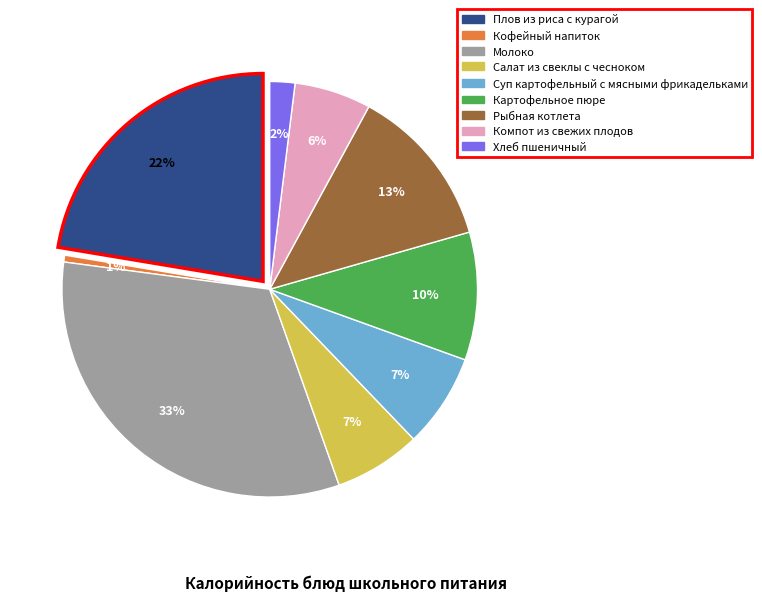

To the nearest percent, what is the average slice percentage?

11%